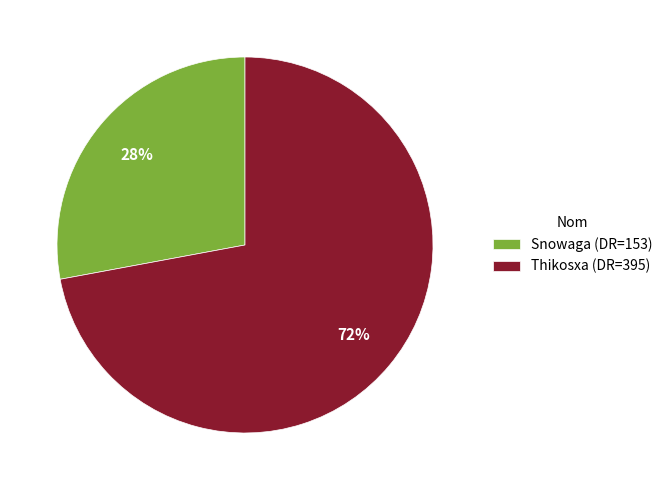

Which category accounts for the majority?

Thikosxa